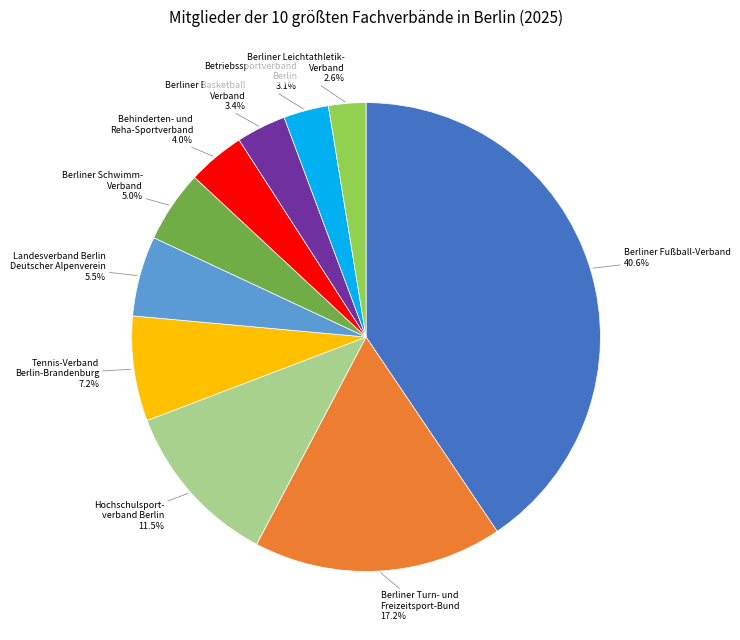

Does any single category account for the majority?

No